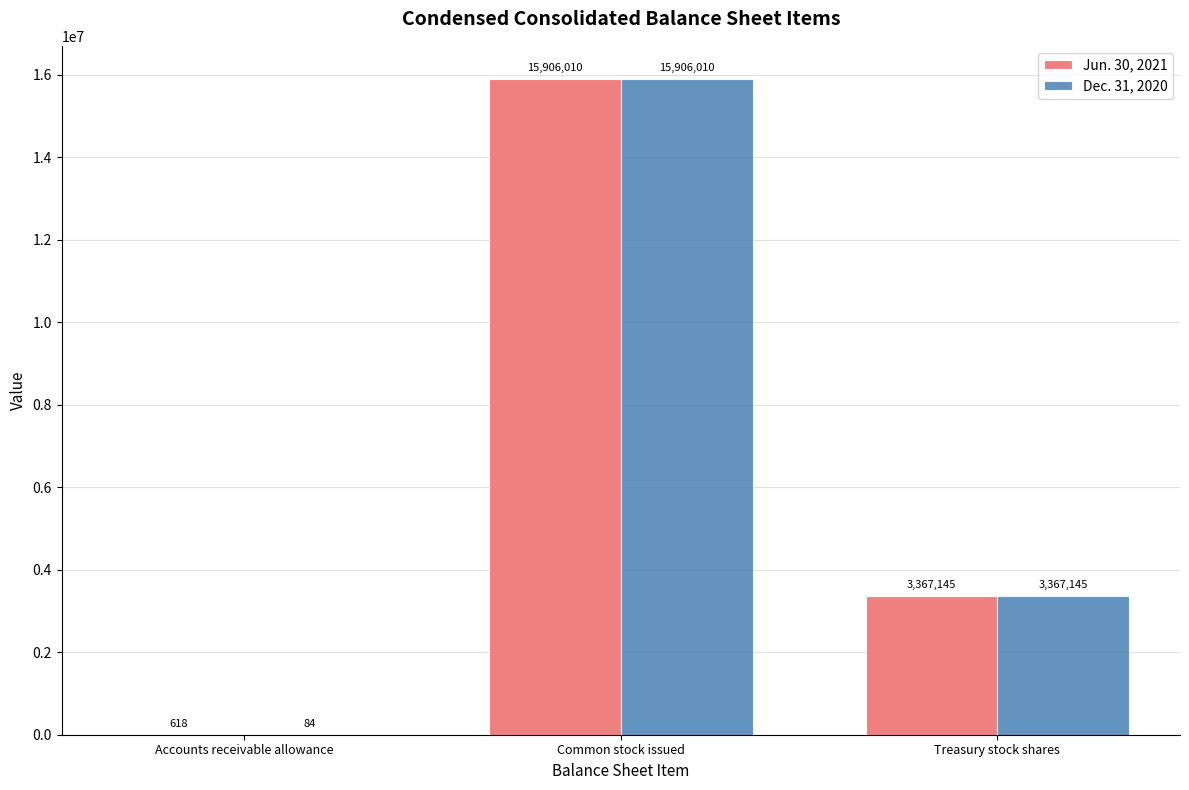

Which category has the highest value across all series?

Common stock issued